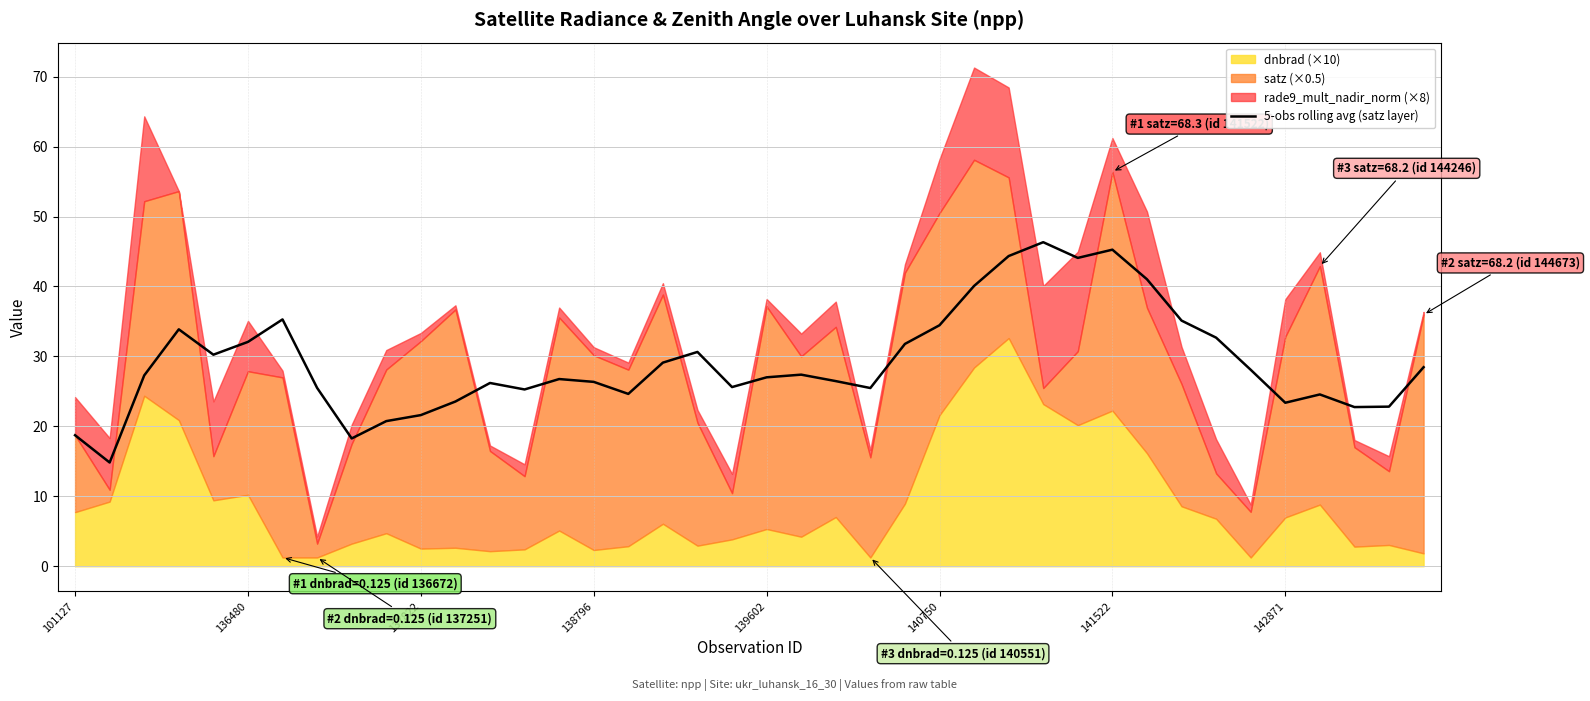

The 5-obs rolling avg (satz layer) series shows 34.5 at 140750. True or false?

True